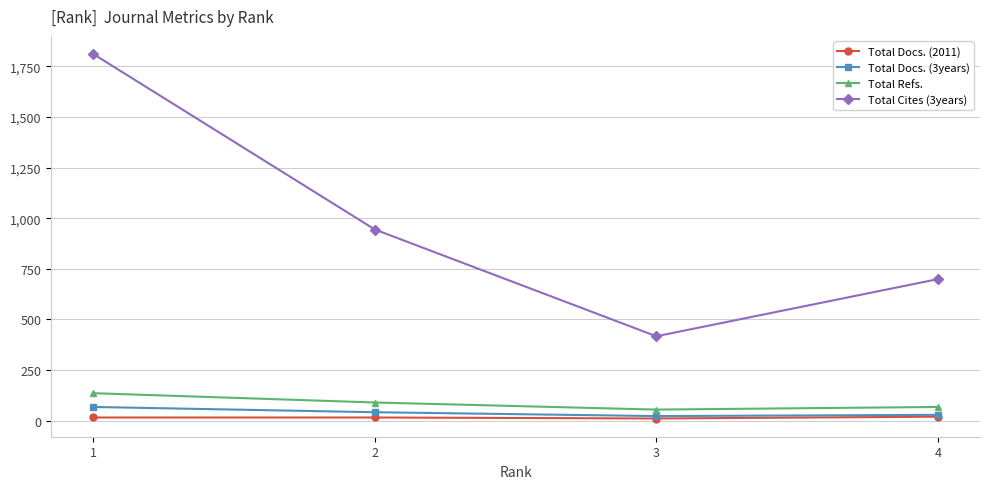

True or false: Total Cites (3years) and Total Docs. (3years) intersect in this chart.

False